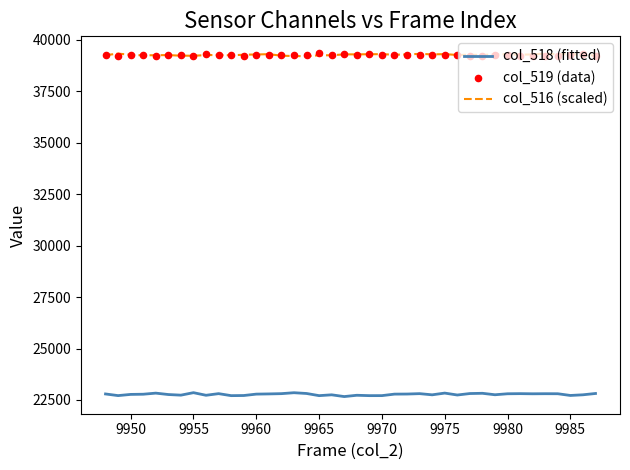

Which series has the widest spread of Y values?

col_518 (fitted)